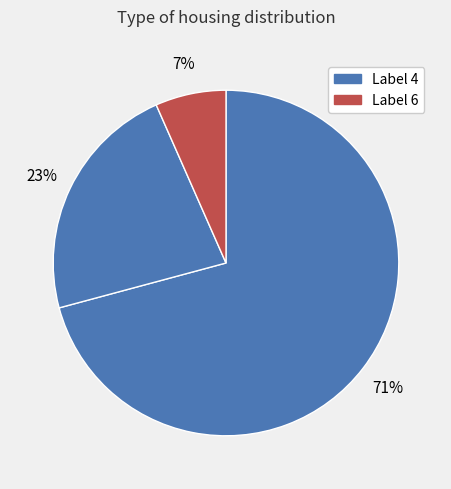

How many slices are in this pie chart?

3